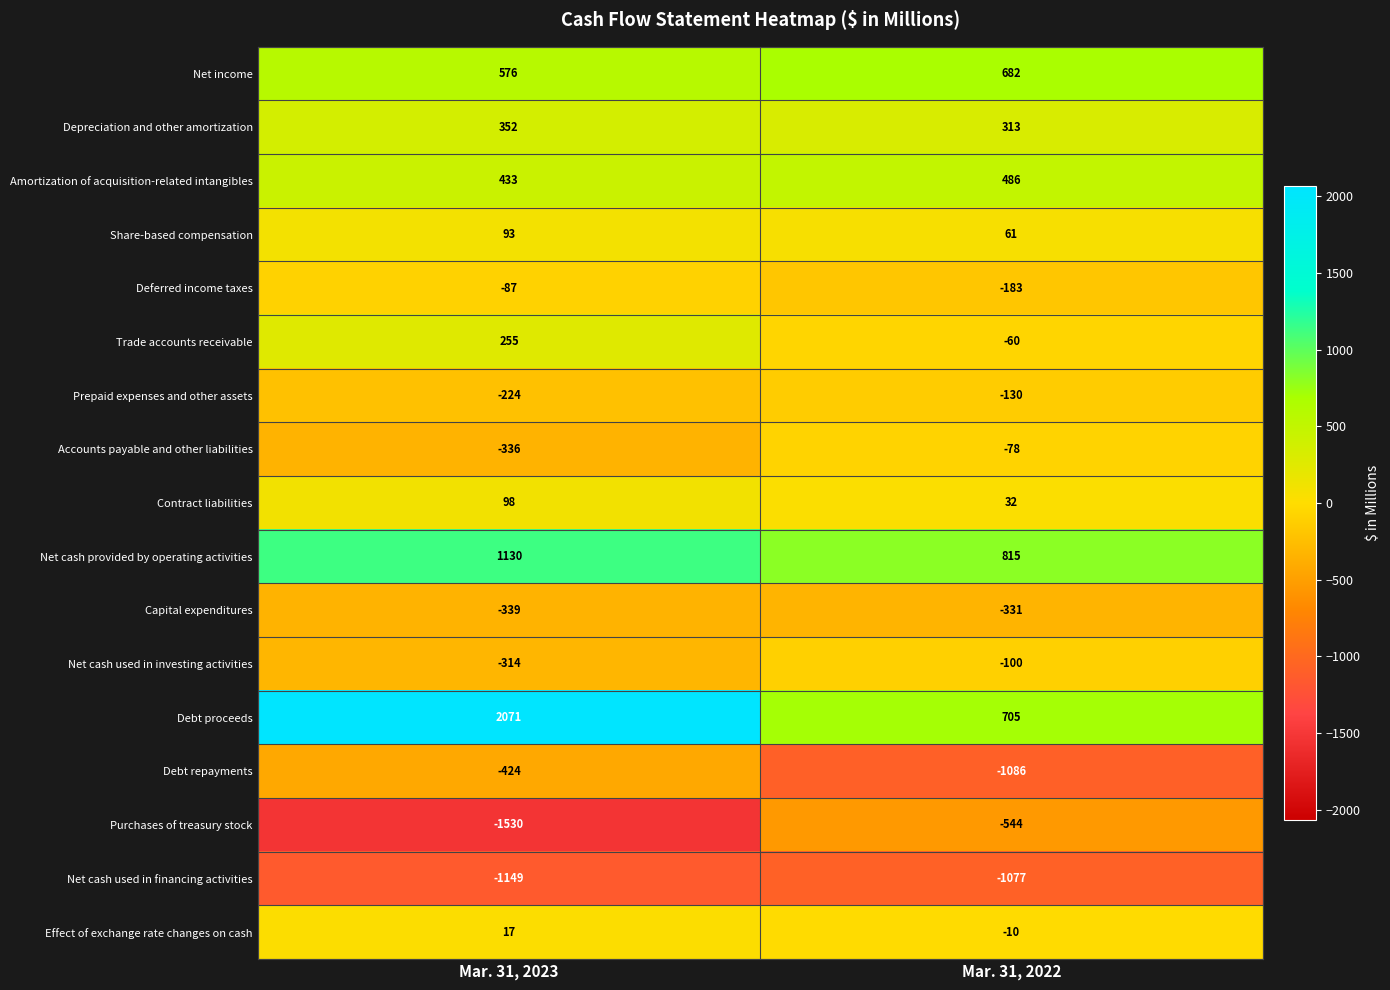

Which series has the widest spread of values?

Debt proceeds